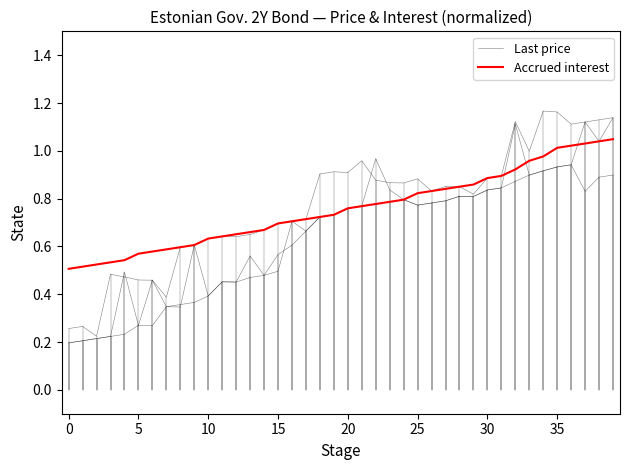

Which series changed the most between 9 and 10?

Last price